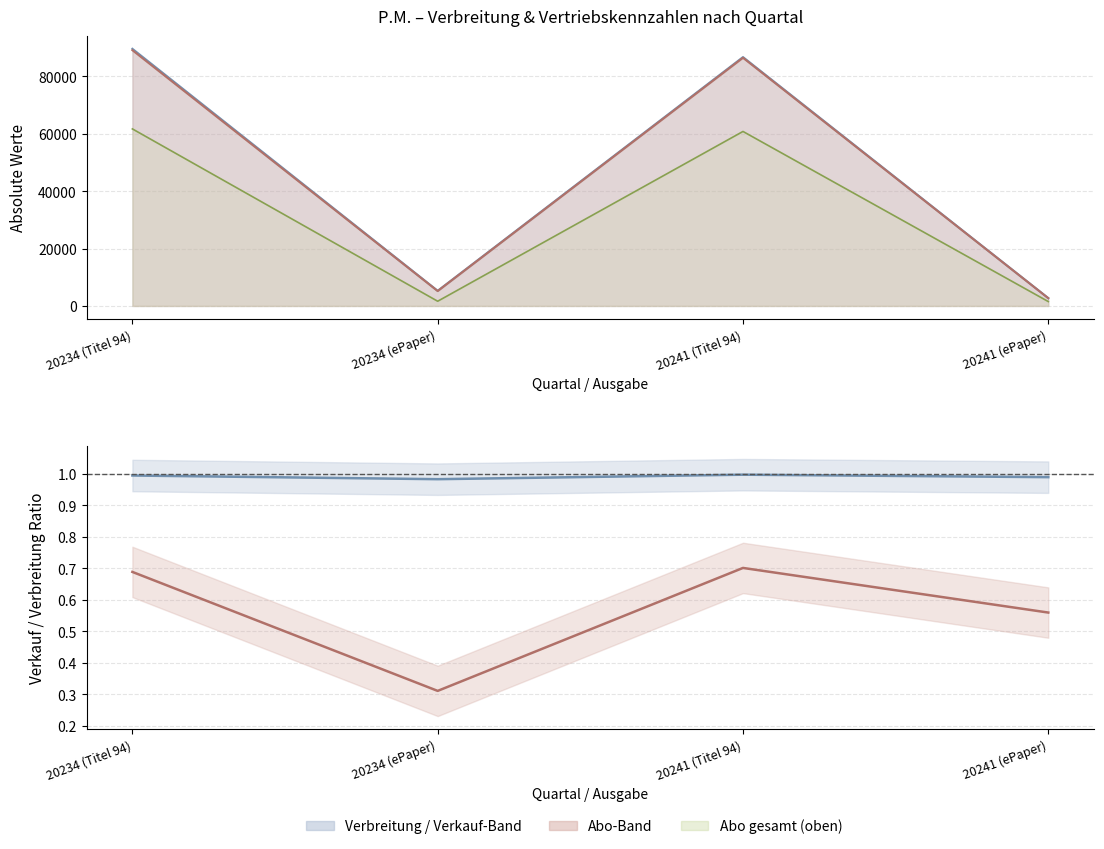

What is the value of the Abo/Verbreitung point at the 2nd from the left?

0.3